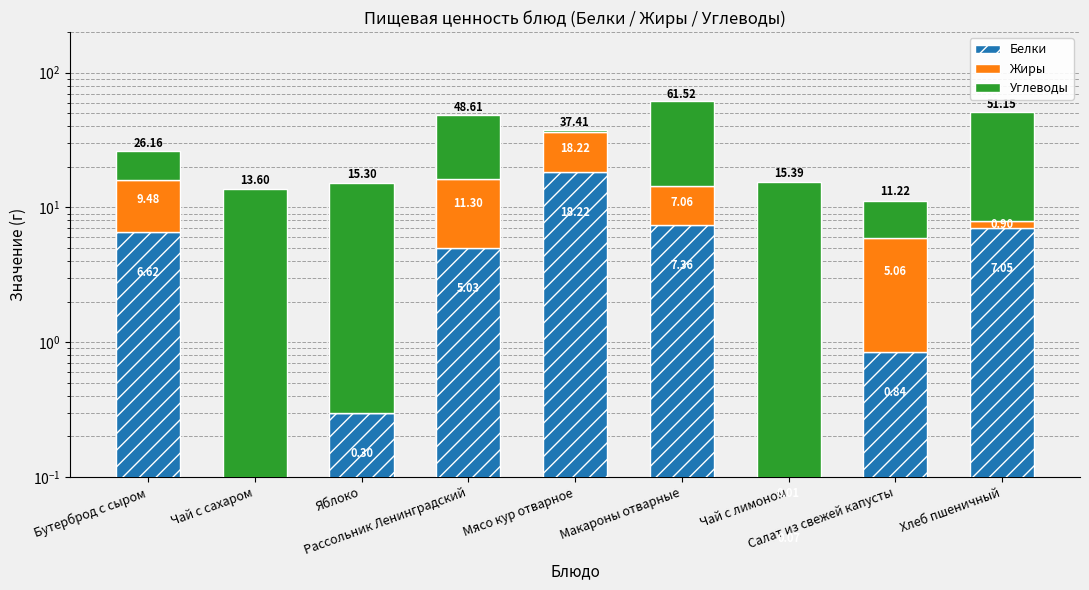

What is the average value of the Жиры series?

5.8